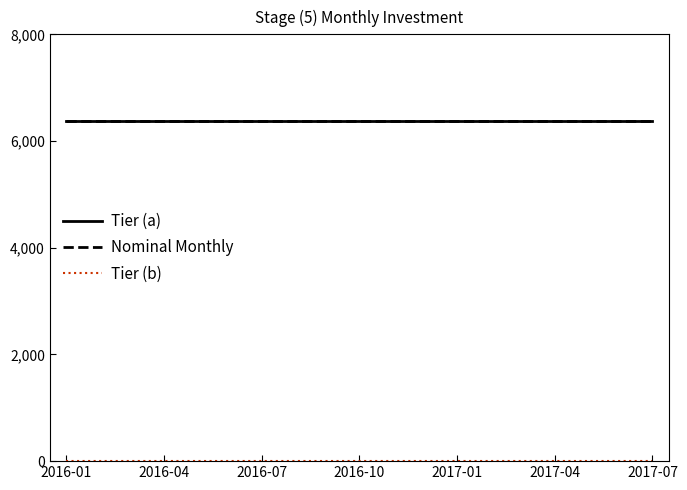

True or false: Tier (b) and Nominal Monthly cross at least once.

False